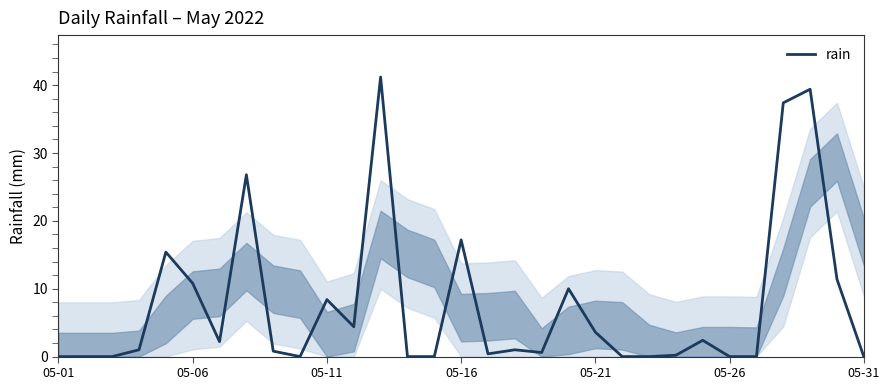

What is the maximum value shown in the chart?

41.2